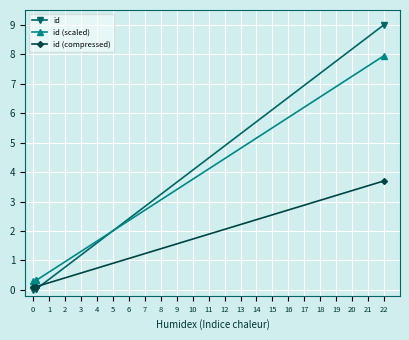

True or false: id has more than 1 interior local peaks.

False